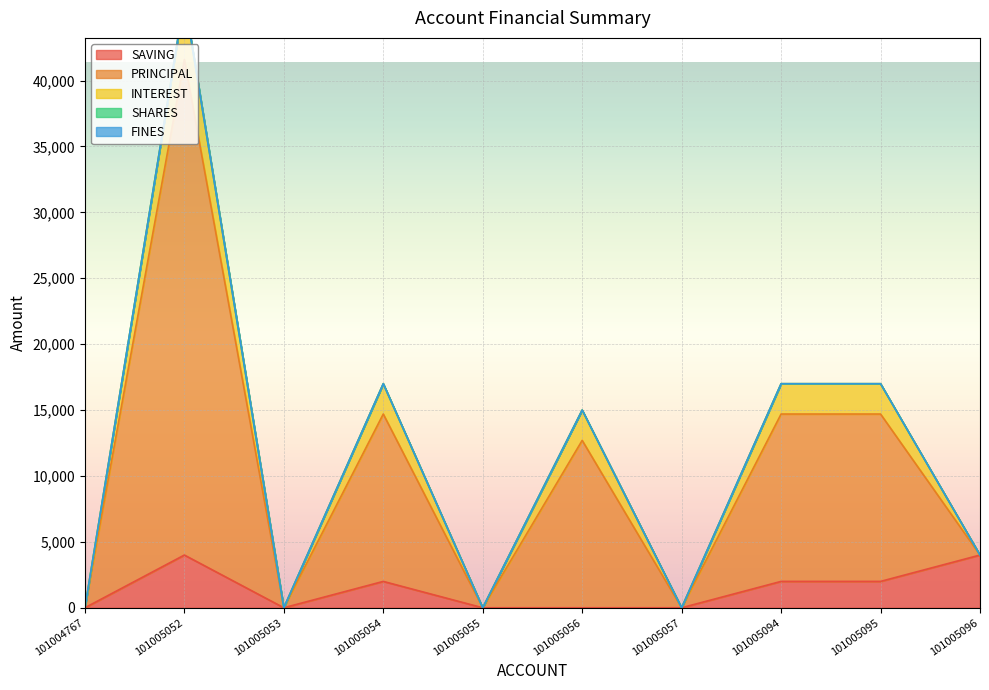

What is the spread (max minus min) of values at 101005095?

12700